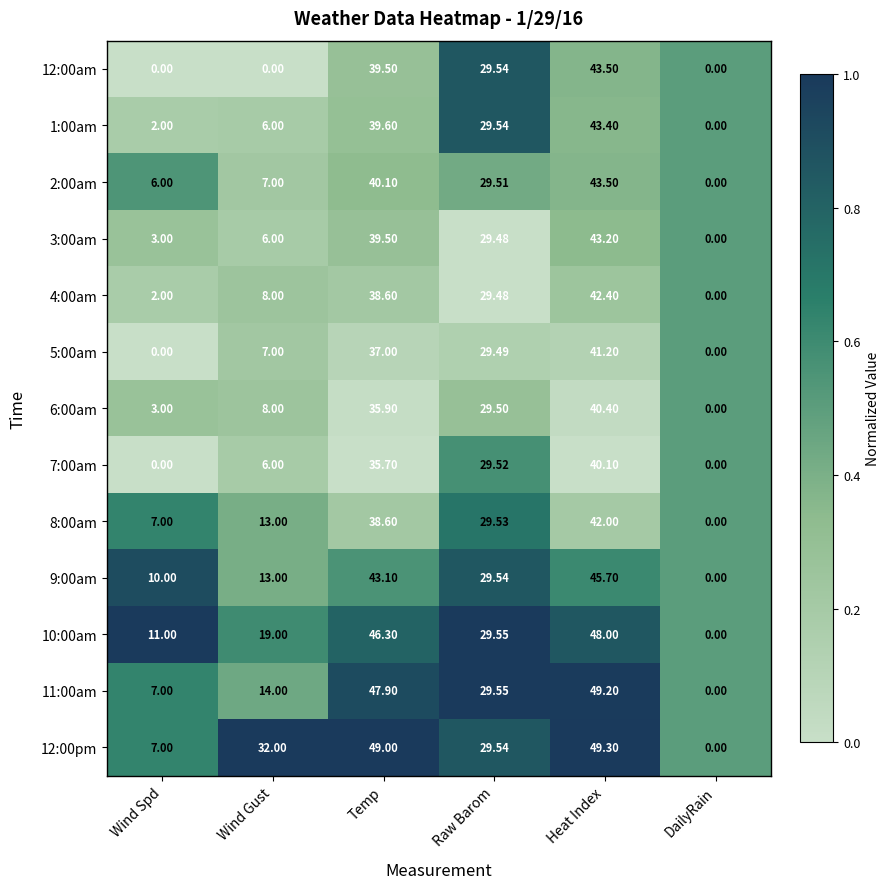

Rank the categories by 12:00pm value from highest to lowest.

Heat Index, Temp, Wind Gust, Raw Barom, Wind Spd, DailyRain